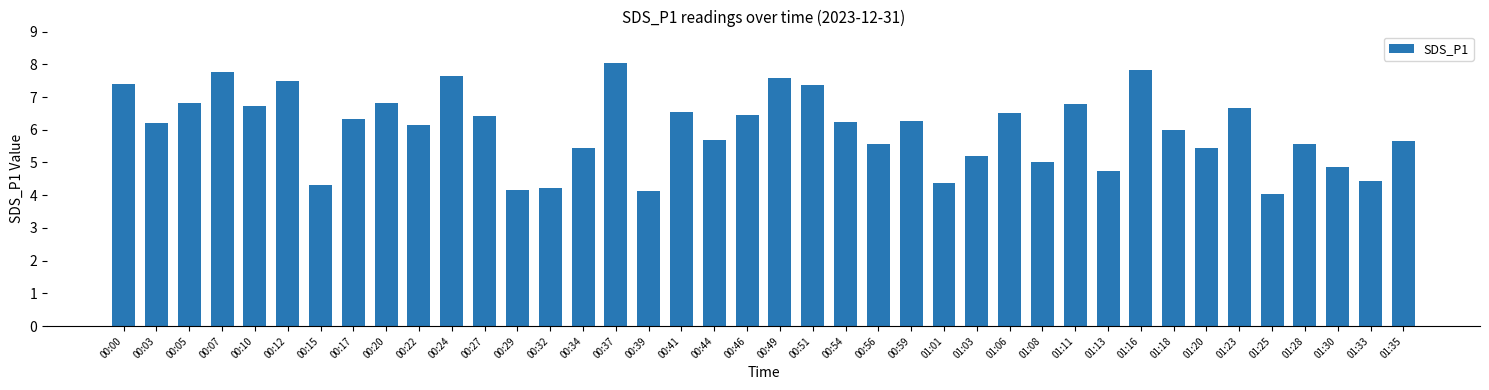

How many data points does each series have?

40